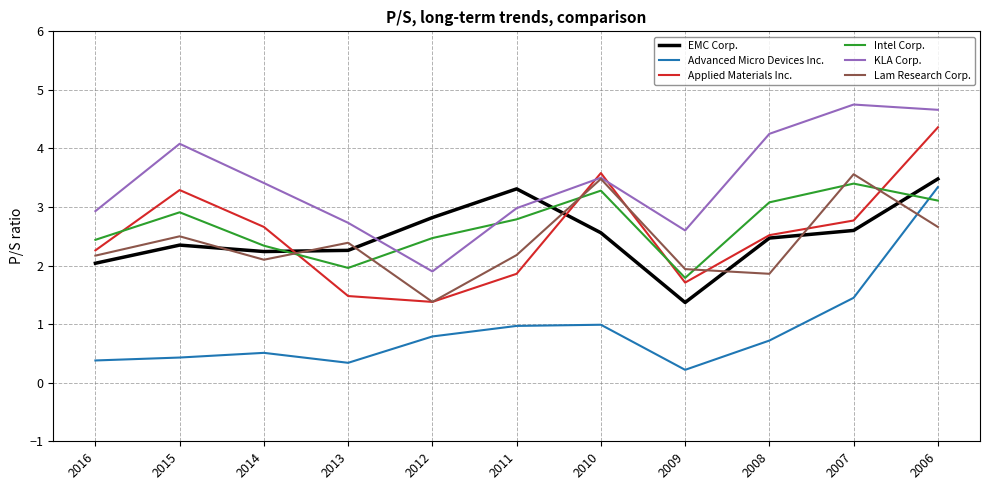

Which series has the largest range (max minus min)?

Advanced Micro Devices Inc.